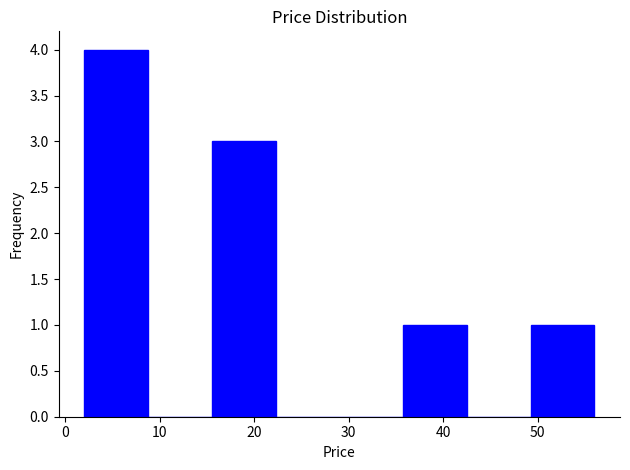

Which range on the x-axis has the tallest bar?

2 to 9